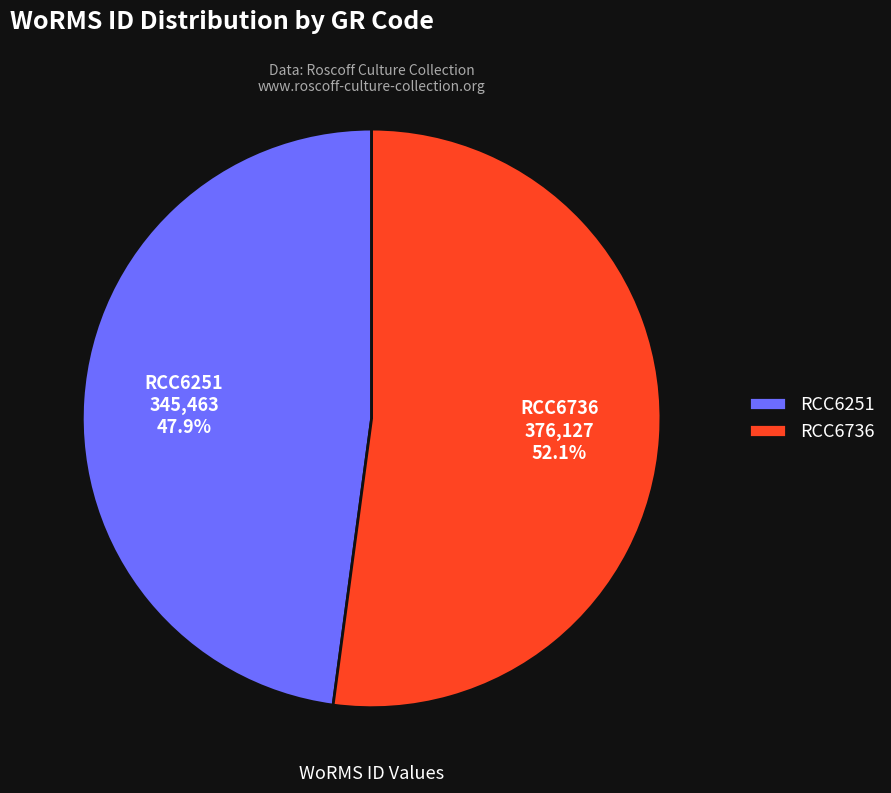

What is the total percentage of RCC6251 and RCC6736?

100.0%